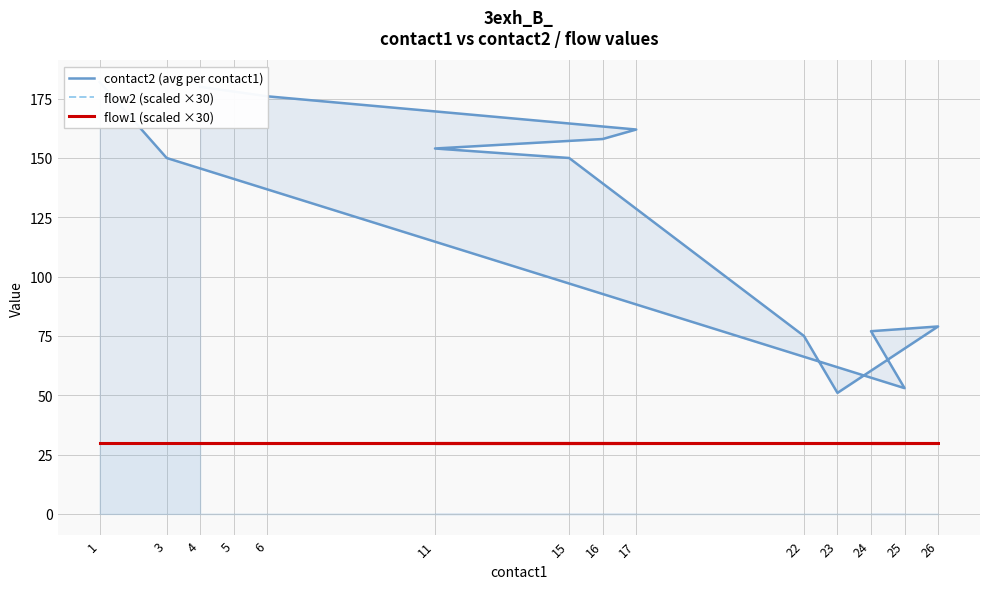

At which label does contact2 (avg per contact1) first exceed 154?

1